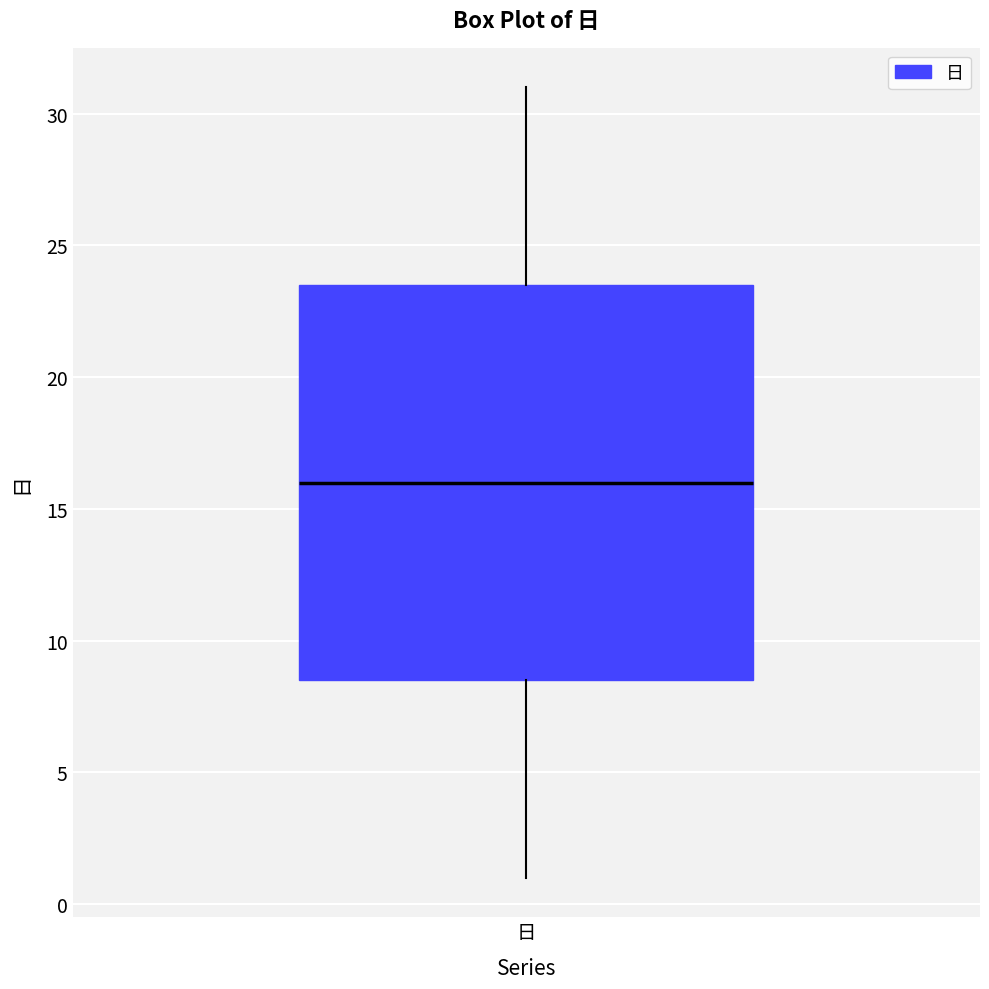

Where does the upper whisker of the box for 日 end on the y-axis? The values are not printed on the chart, so give them approximately, as read against the axis.

31.0